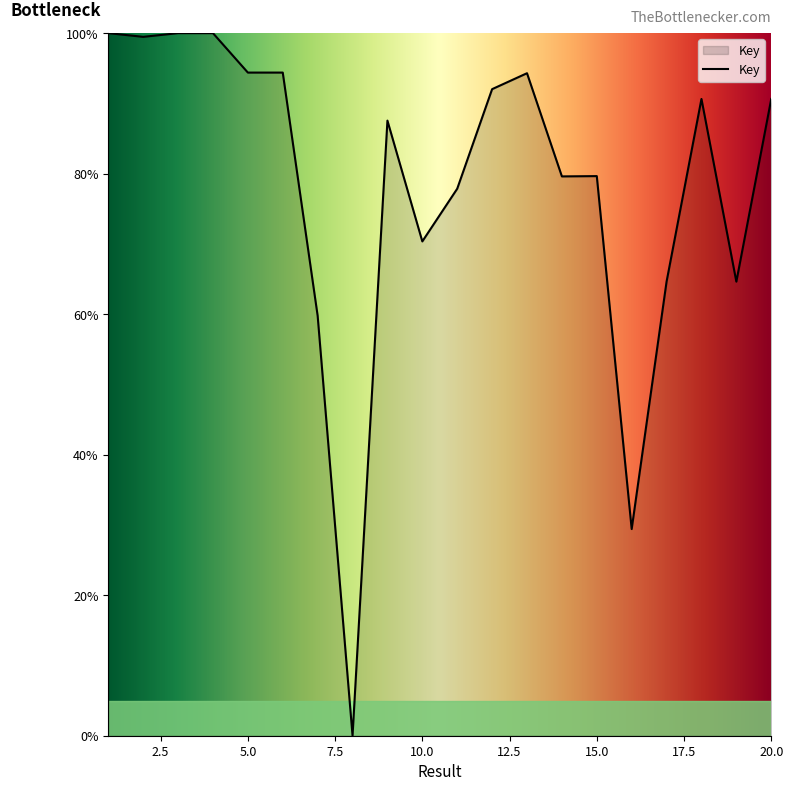

What is the difference between the maximum and minimum values?

100.0